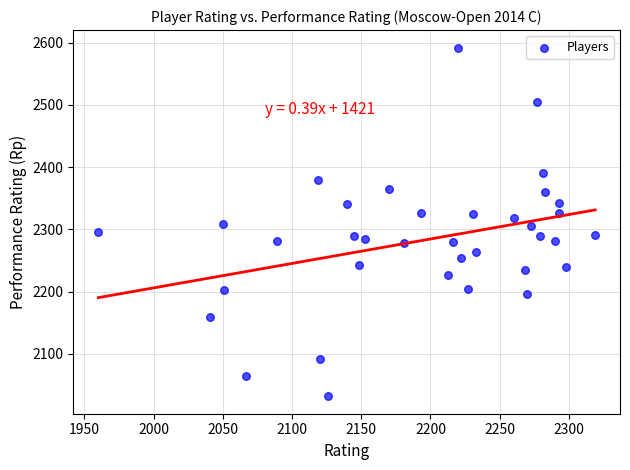

What is the range of Y values (max minus min)?

560